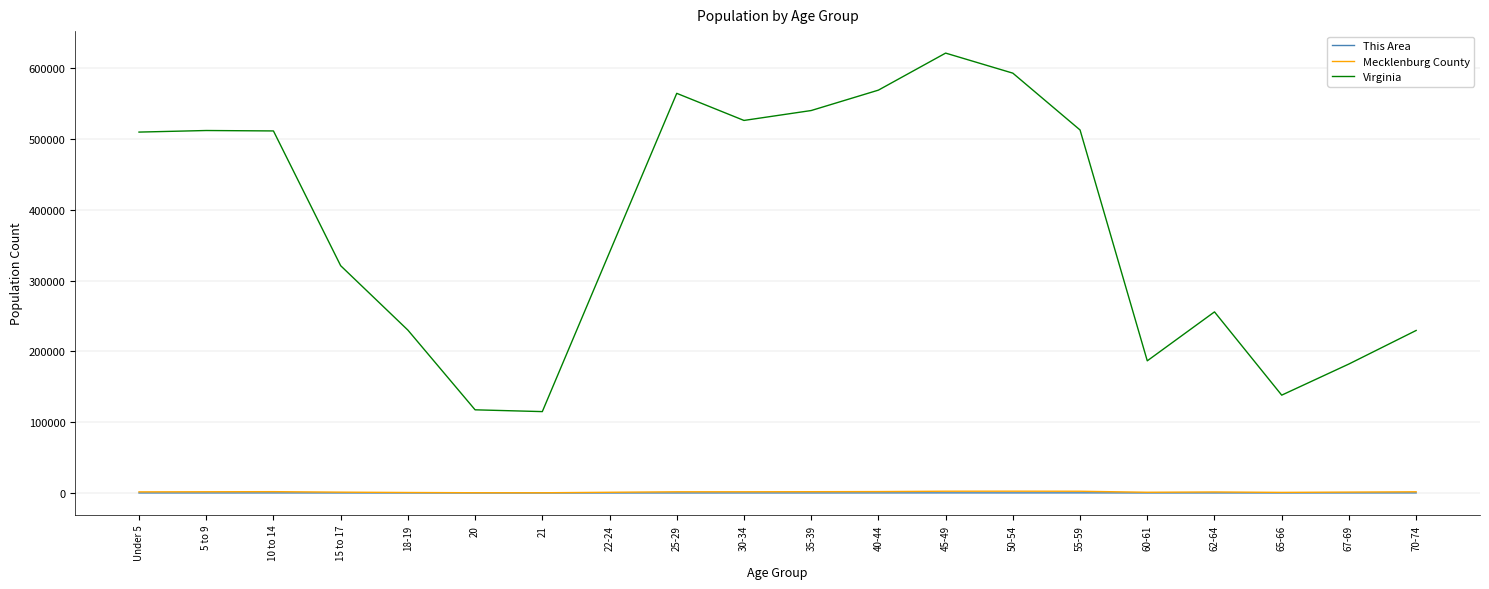

How many categories are shown in the chart?

20